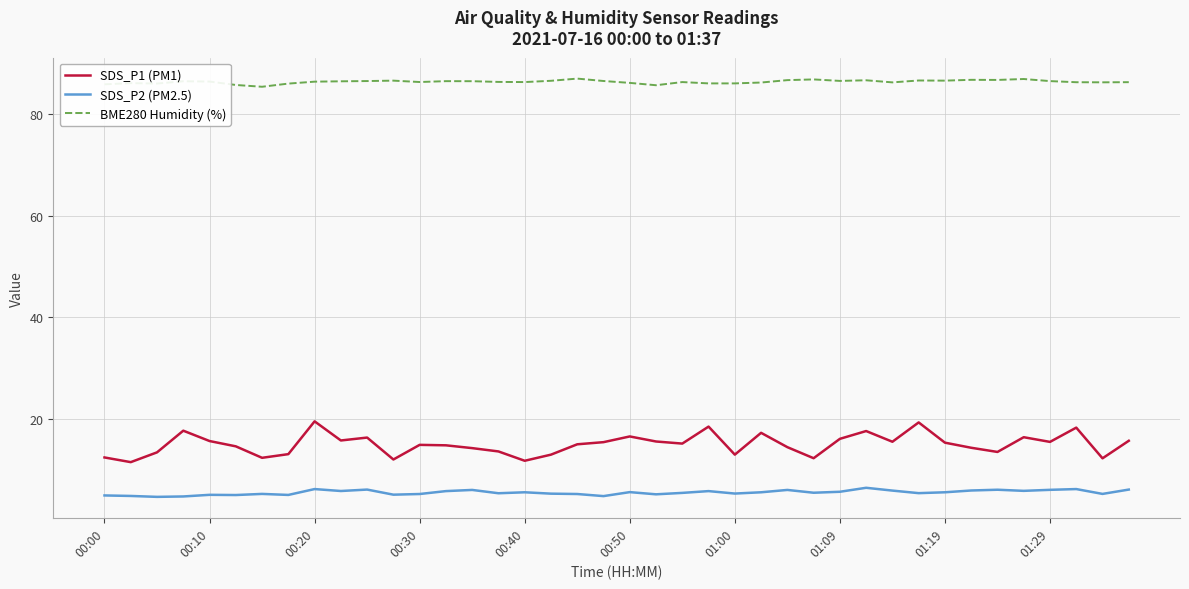

What is the sum of all SDS_P1 (PM1) values?

604.5